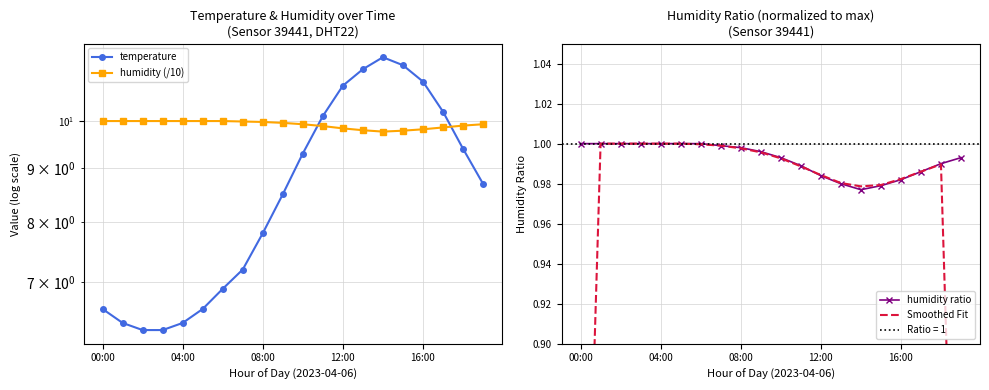

What is the sum of the temperature values at 17 and 19?

18.9